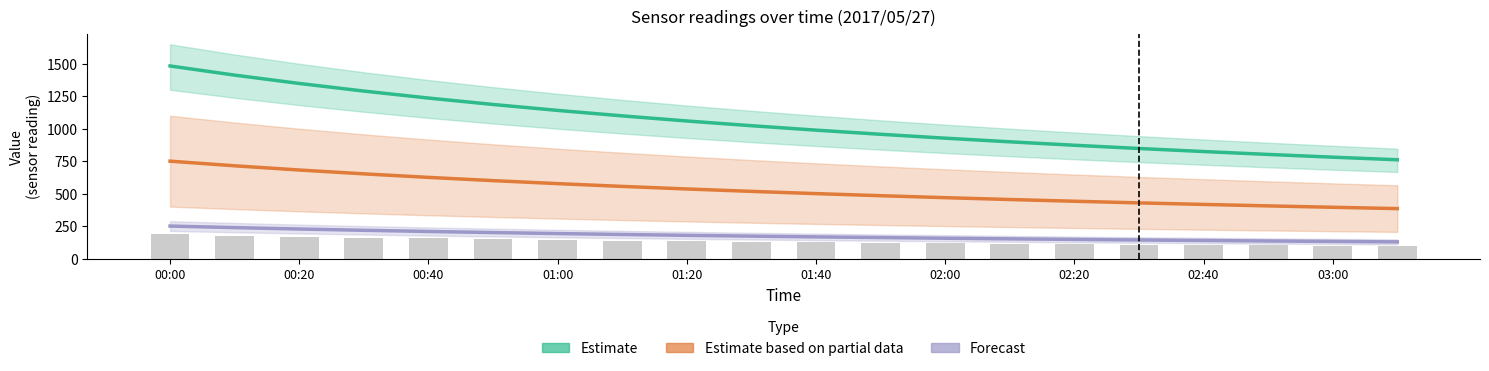

Which series has the largest total across all categories?

Estimate